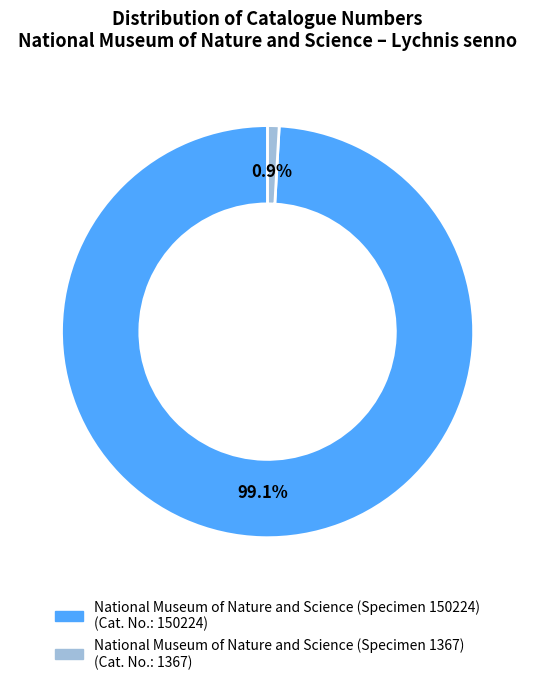

Is it true that National Museum of Nature and Science (Specimen 1367) is 6% of the pie?

False